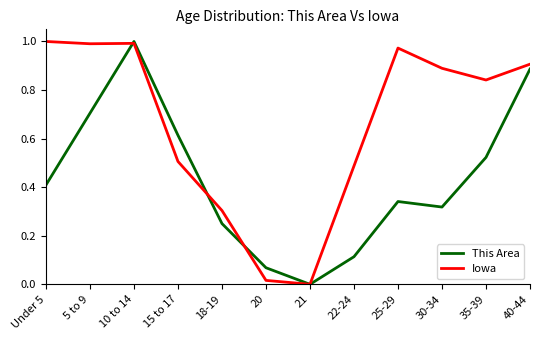

At which label does This Area reach its peak?

10 to 14